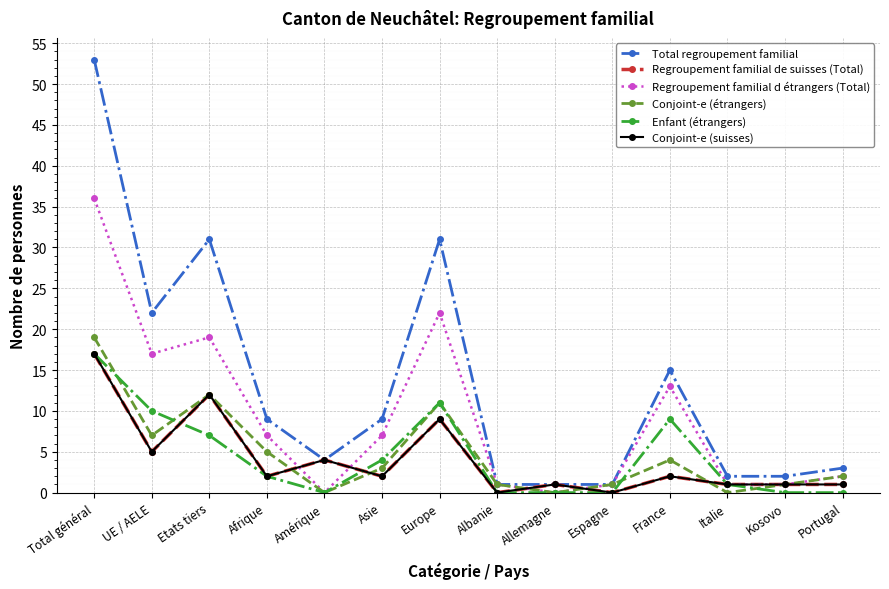

Where does the Regroupement familial d étrangers (Total) series first go above 7?

Total général